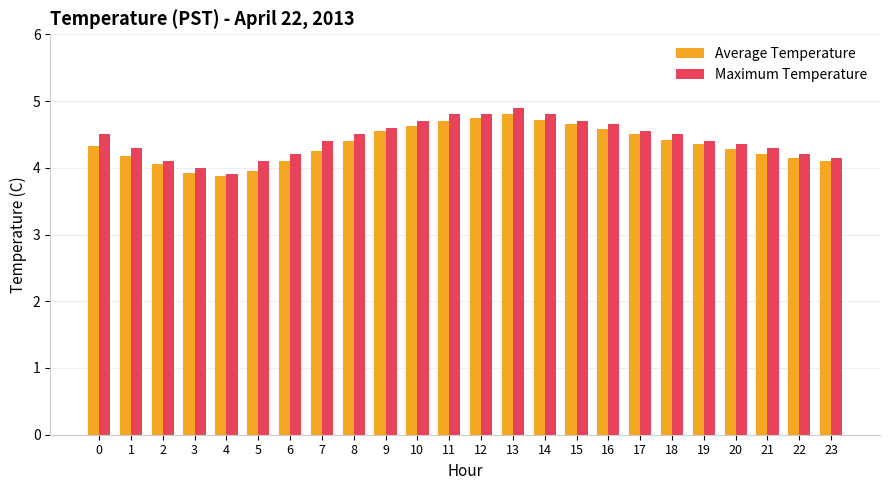

What is the average value of the Maximum Temperature series?

4.4